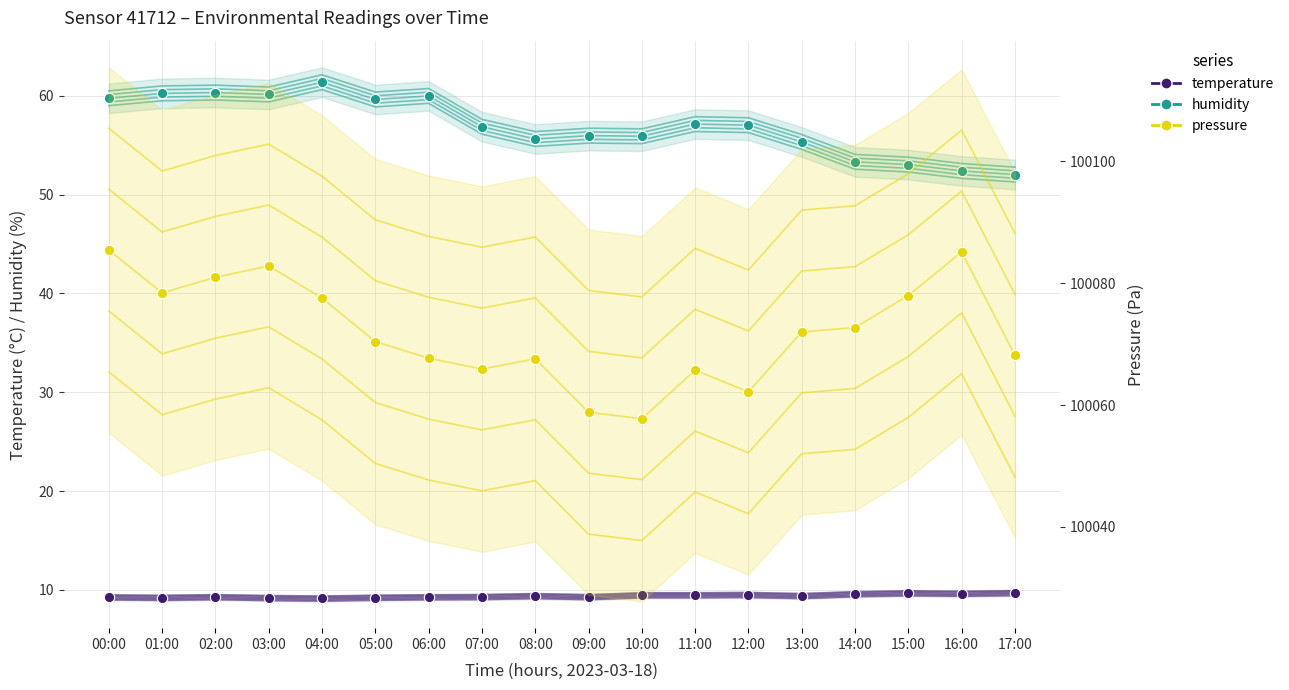

Which series contains the lowest Y value?

temperature